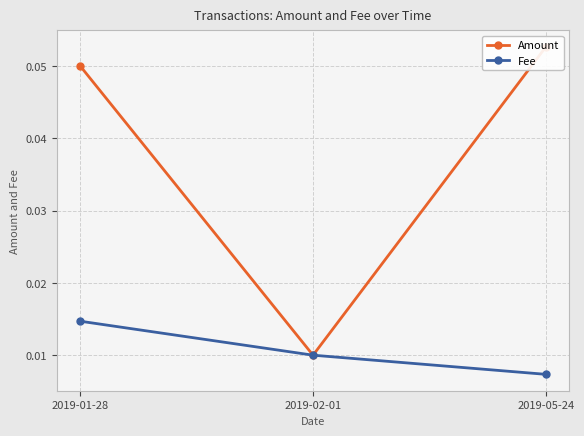

What is the label of the 1st point from the right?

2019-05-24